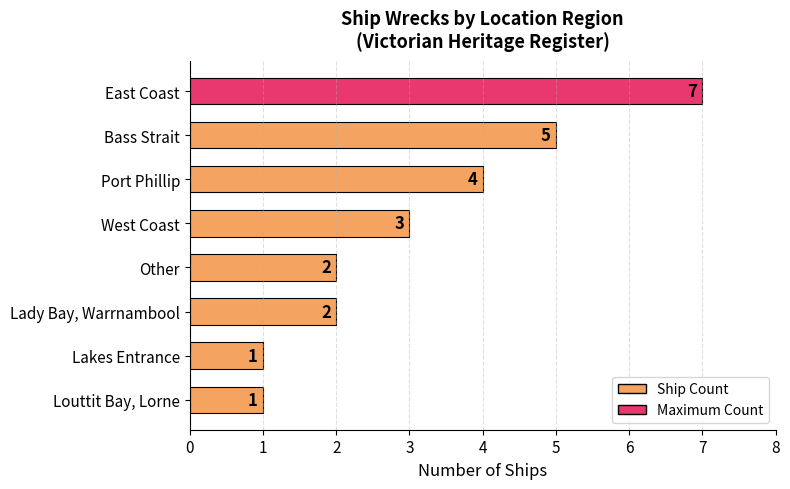

What is the average value?

3